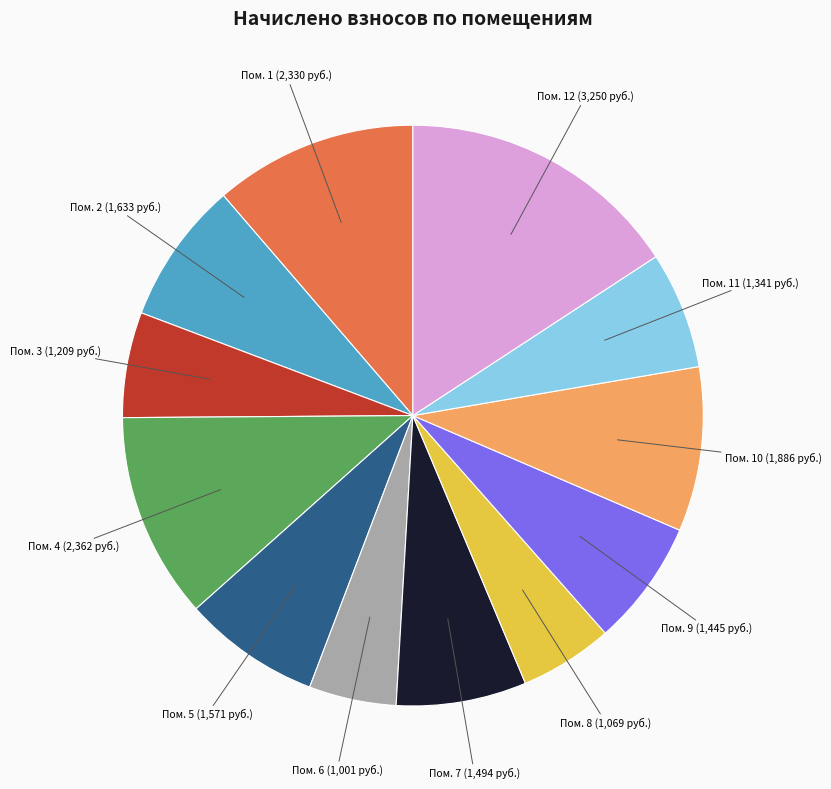

What is the ratio of the value at Пом. 5 to the value at Пом. 1?

0.7